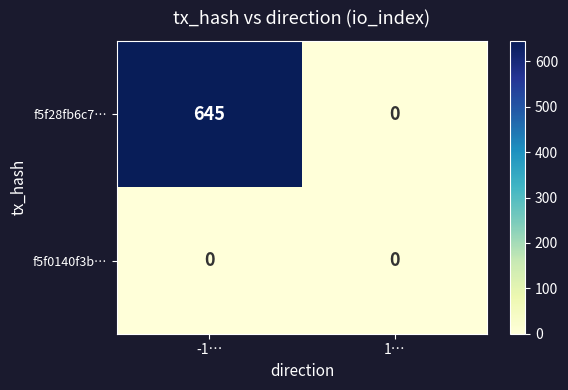

Reading left to right, what are all the values shown in this chart?

f5f28fb6c7…: -1…=645	1…=0
f5f0140f3b…: -1…=0	1…=0